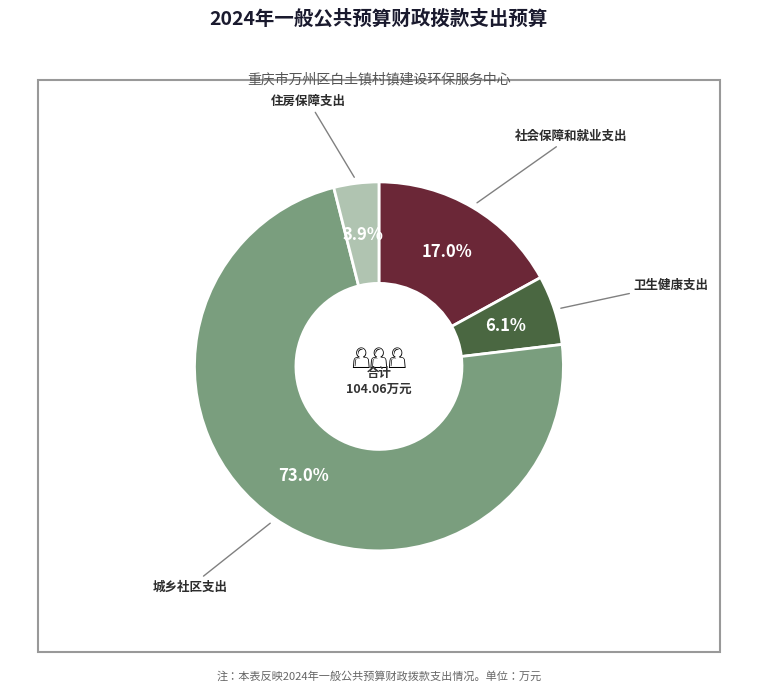

Is there any slice that represents more than half of the pie?

Yes